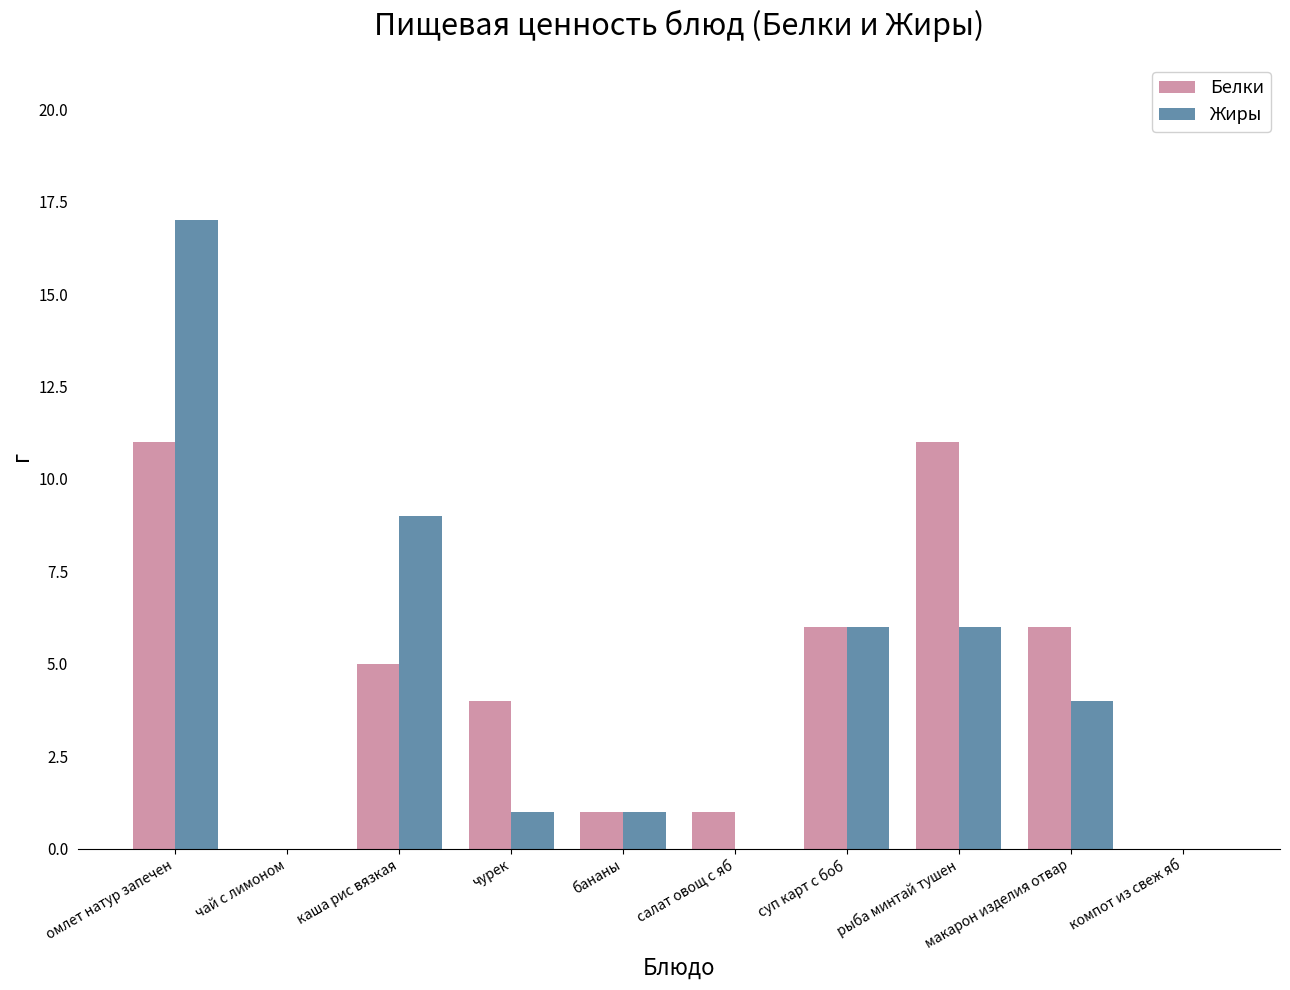

Does the chart contain stacked bars?

No